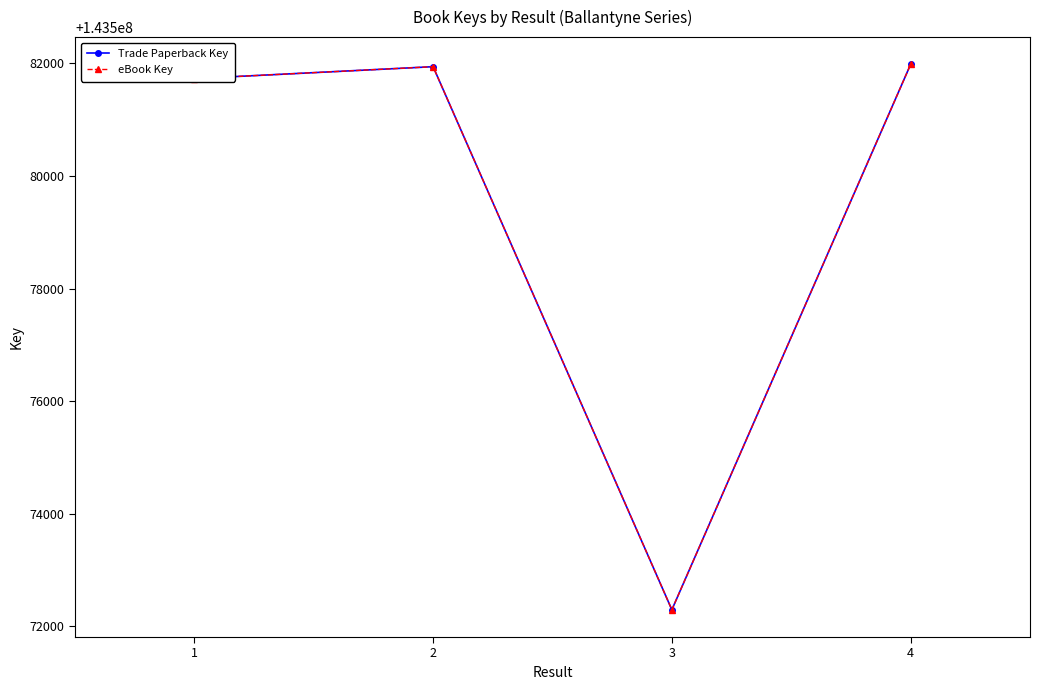

True or false: eBook Key has more than 2 points higher than both neighbors.

False